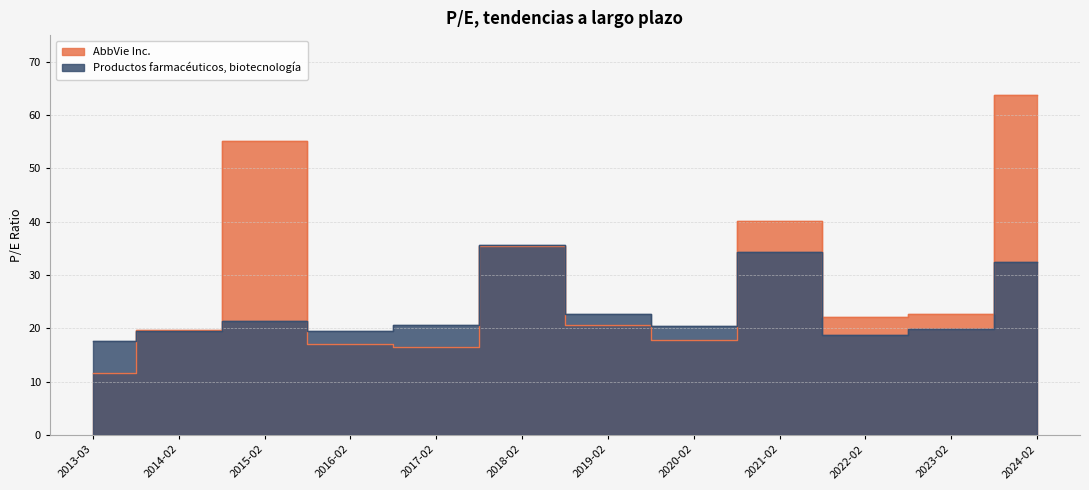

The Productos farmacéuticos, biotecnología series shows 28.8 at 2020-02. True or false?

False